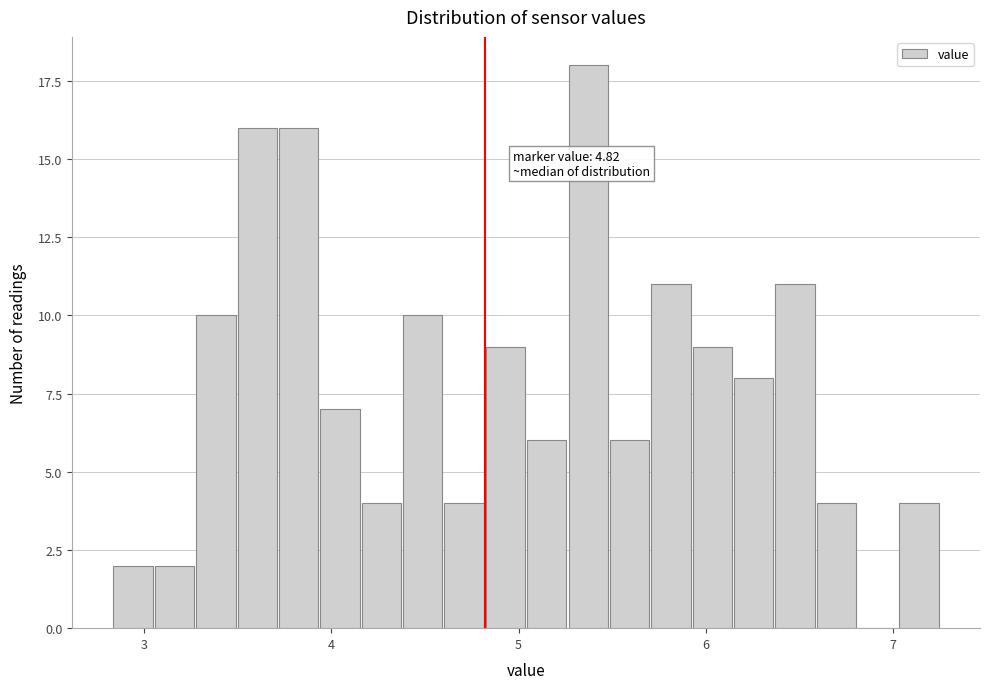

Around what value on the x-axis is the tallest bar? Give the approximate position of its centre, as read against the axis.

5.4